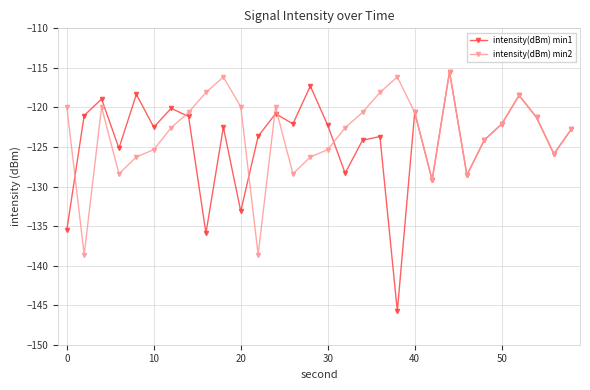

How many series are shown in this chart?

2